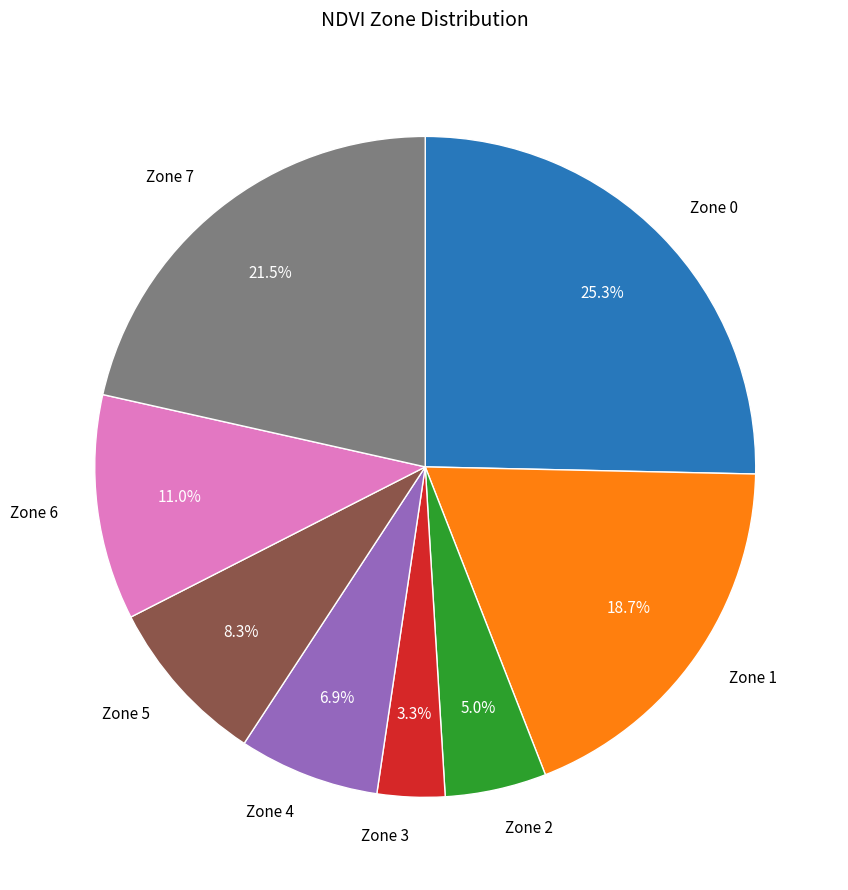

Rank the categories by value from lowest to highest.

Zone 3, Zone 2, Zone 4, Zone 5, Zone 6, Zone 1, Zone 7, Zone 0